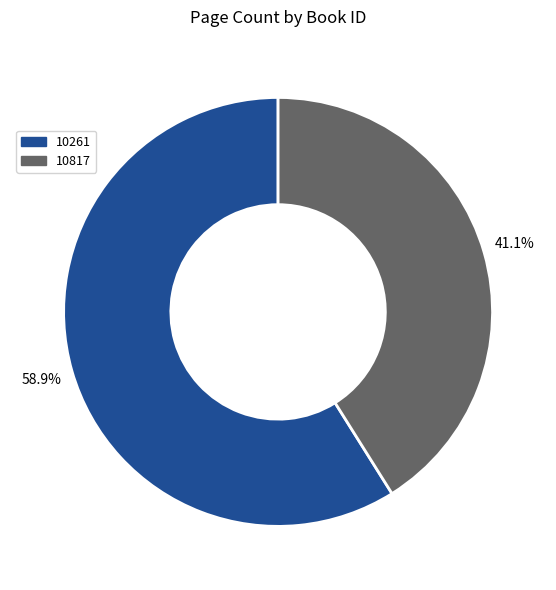

To the nearest percent, what is the difference between the largest and smallest slice percentages?

18%